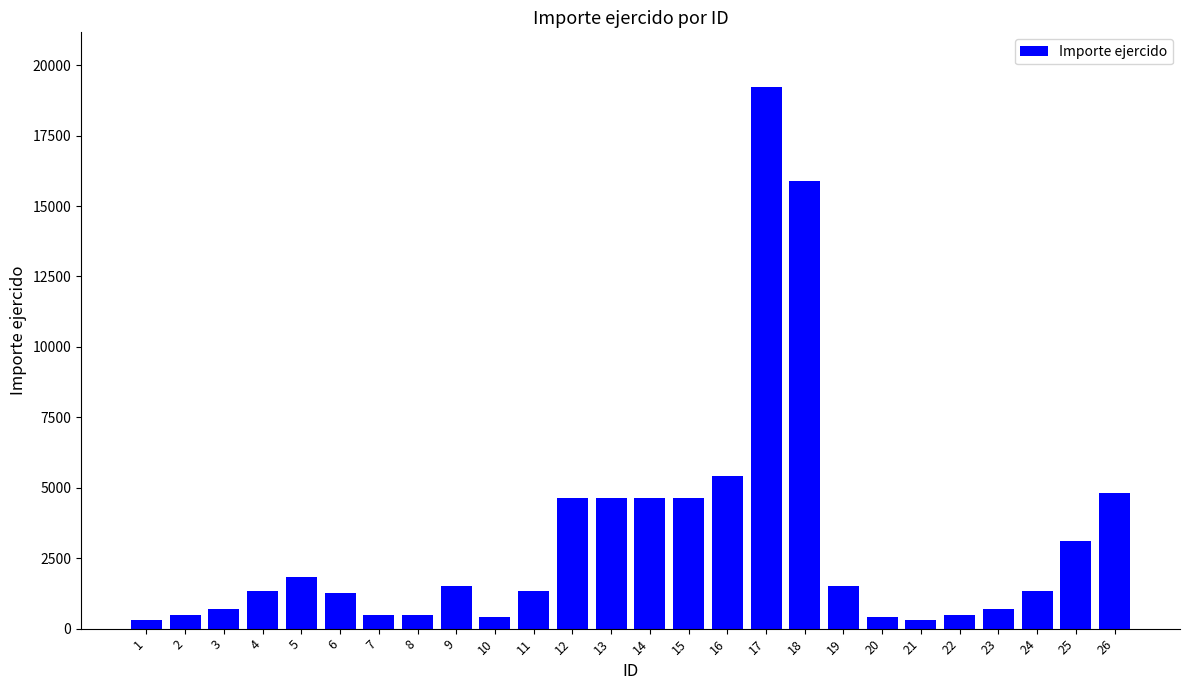

What is the change in value from 1 to 26?

+4500